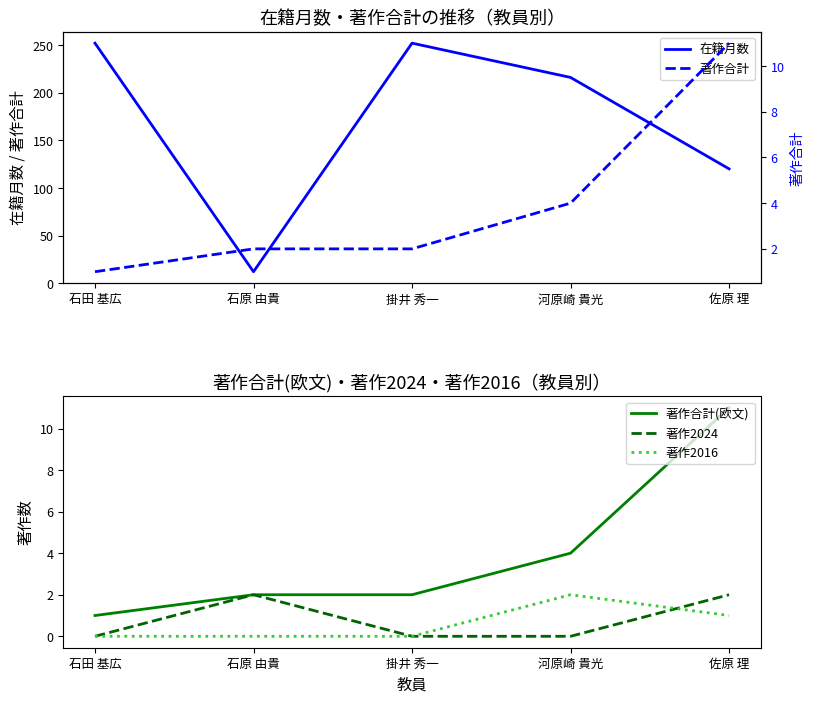

How many lines are shown in the chart?

5